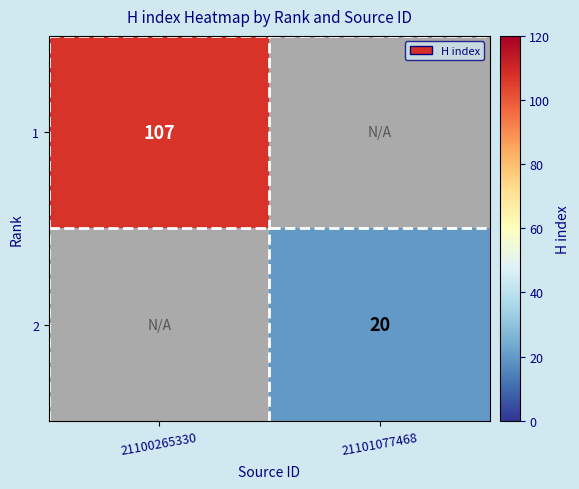

The value of 2 at 21101077468 is 20. True or false?

True